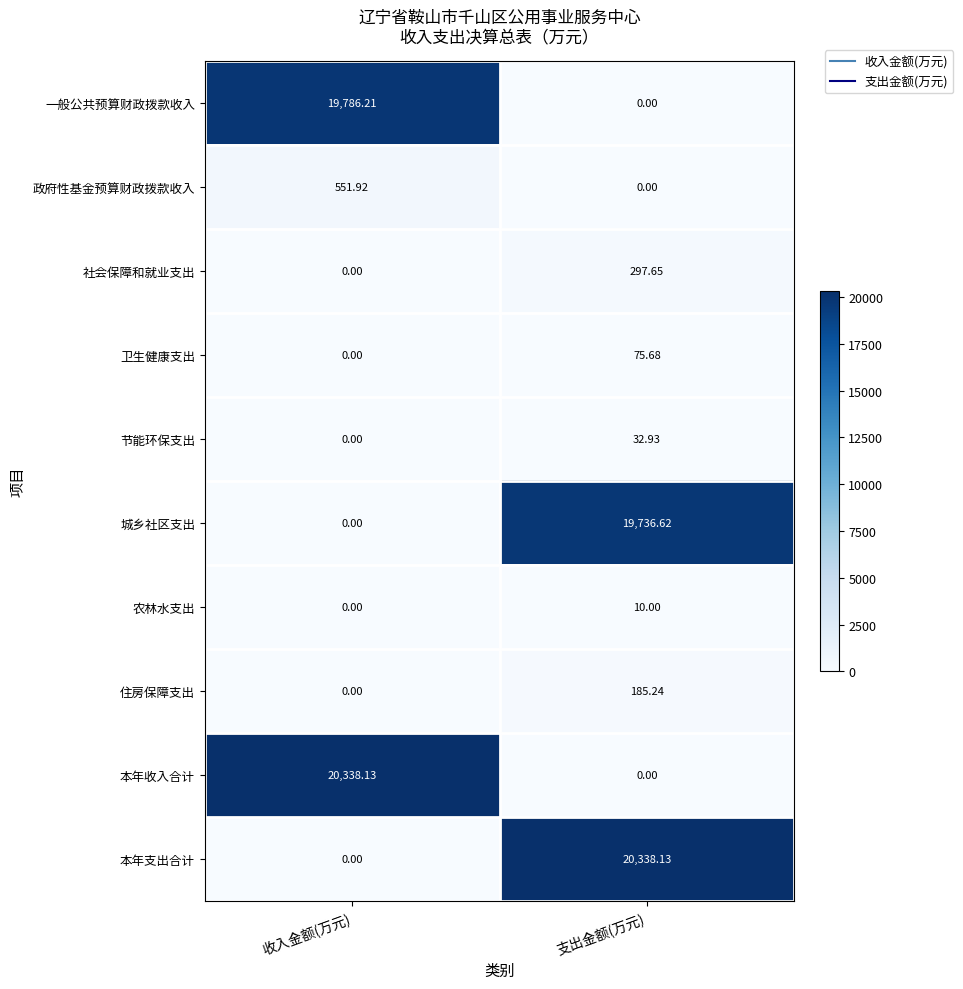

Is the value of 政府性基金预算财政拨款收入 at 收入金额(万元) greater than the value of 本年支出合计 at 支出金额(万元)?

No